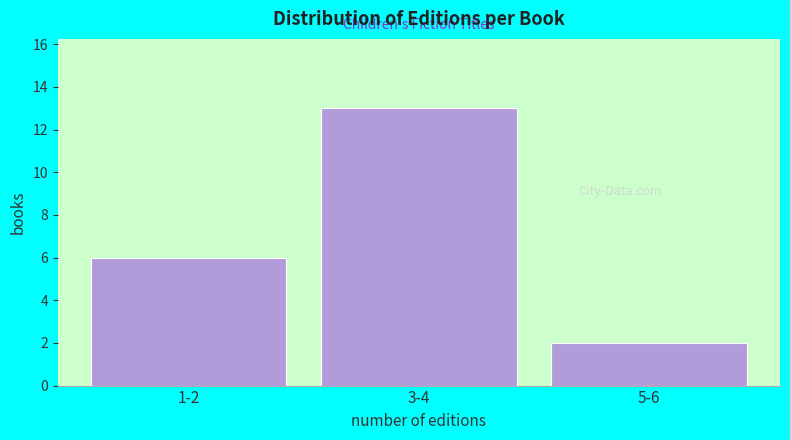

Reading left to right, what are all the values shown in this chart?

6	13	2